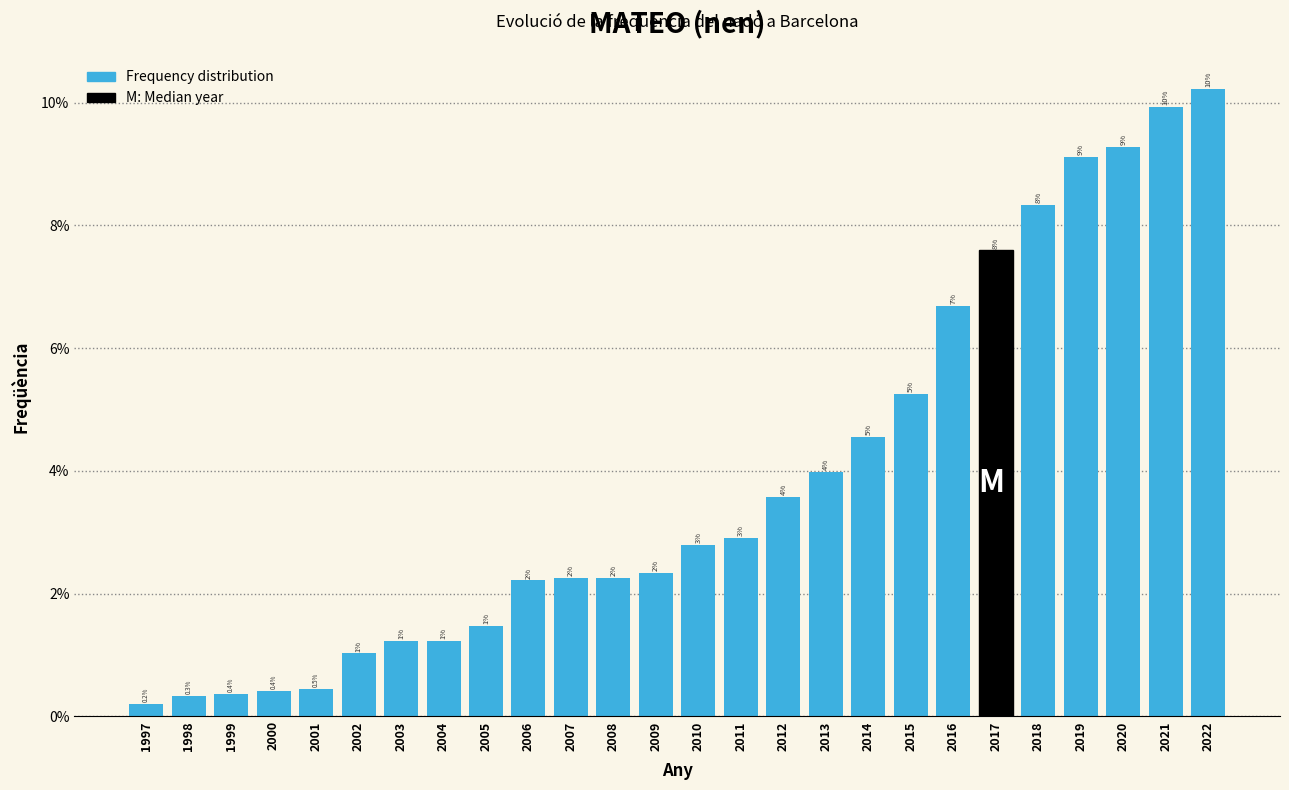

Are the bars horizontal?

No